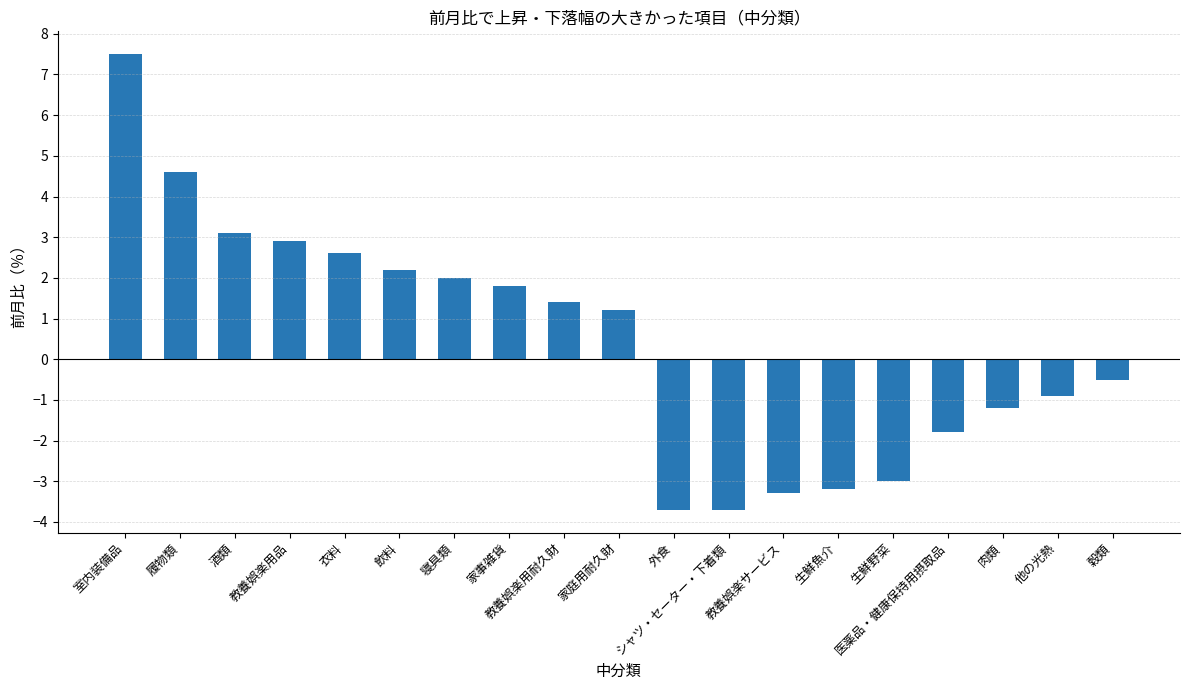

What is the label of the 10th bar from the left?

家庭用耐久財